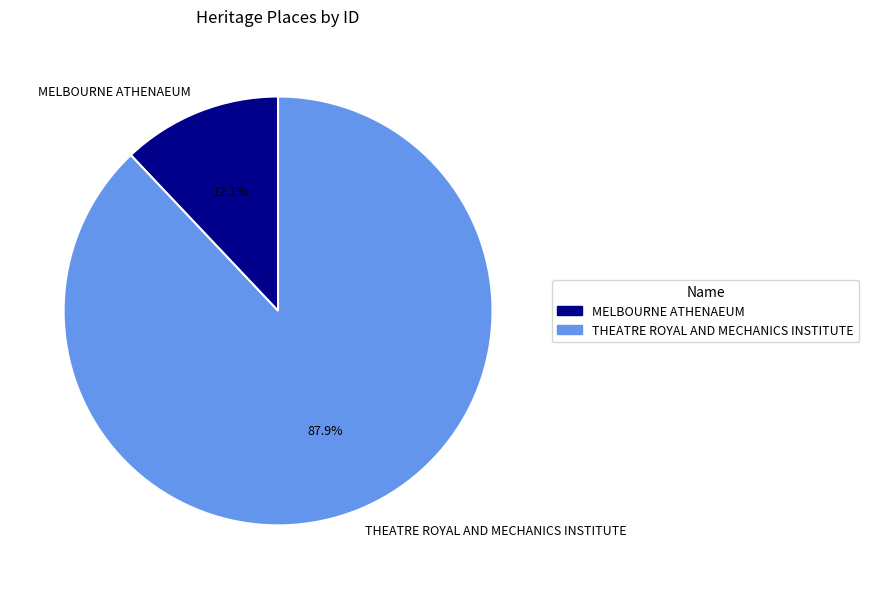

What is the smallest slice in the pie chart?

MELBOURNE ATHENAEUM